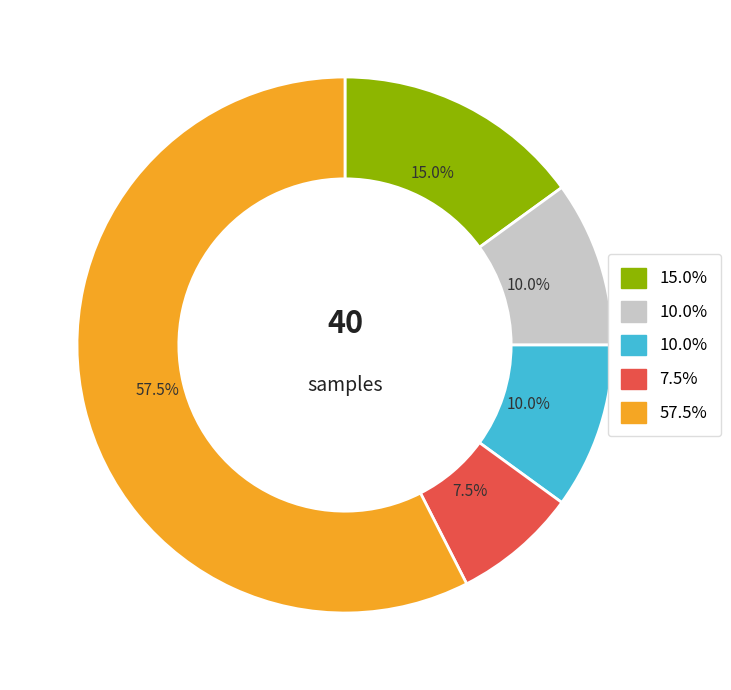

How many segments does this pie chart have?

5